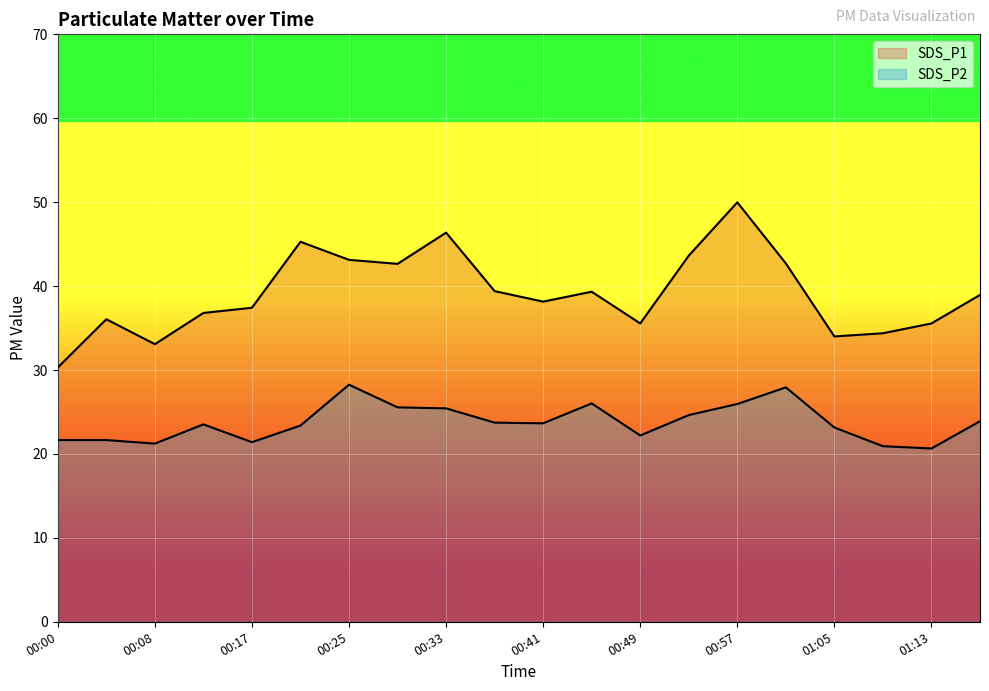

True or false: SDS_P2 and SDS_P1 cross at least once.

False